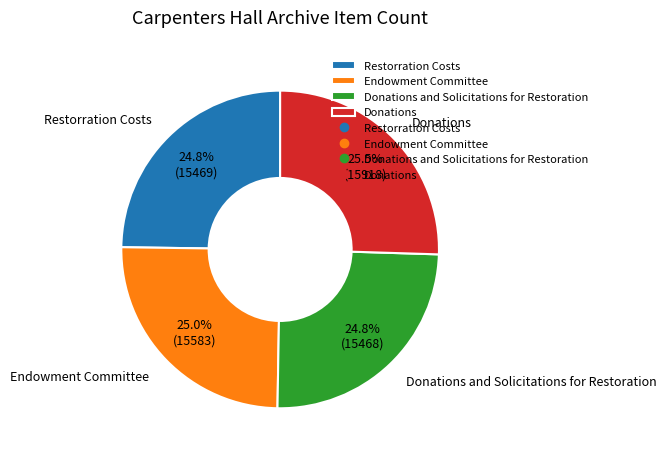

What percentage is the Endowment Committee slice, to the nearest percent?

25%